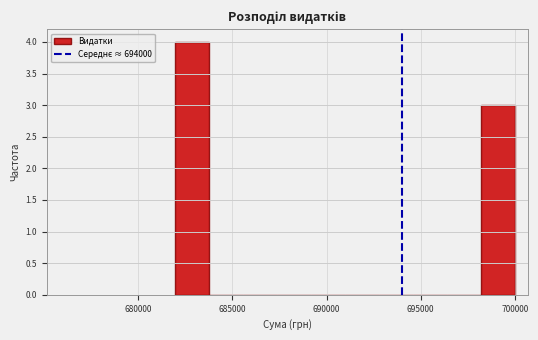

Around what value on the x-axis is the tallest bar? Give the approximate position of its centre, as read against the axis.

683000